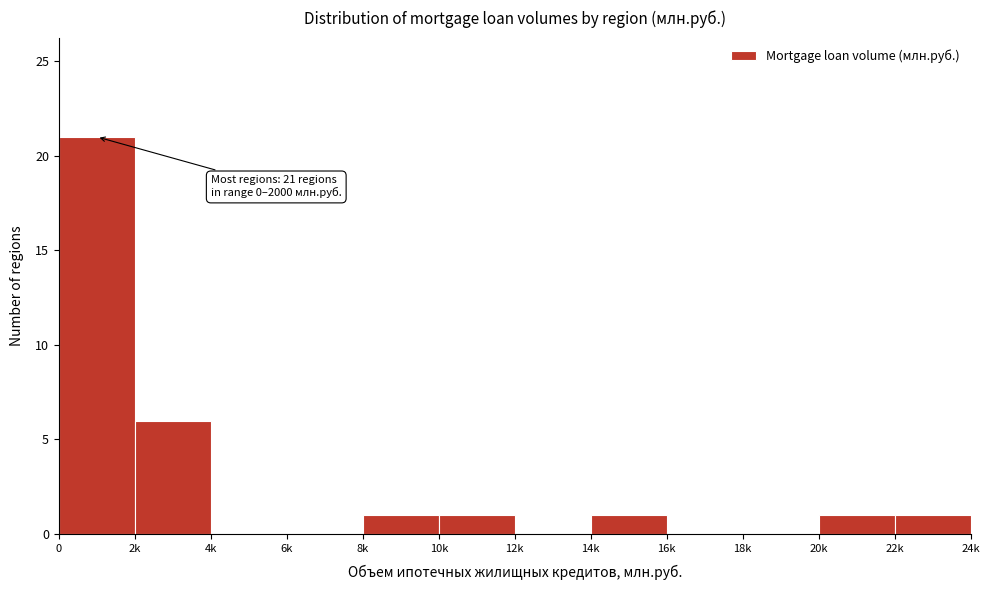

Reading right to left, what are all the values shown in this chart?

22k=1	20k=1	18k=0	16k=0	14k=1	12k=0	10k=1	8k=1	6k=0	4k=0	2k=6	0=21